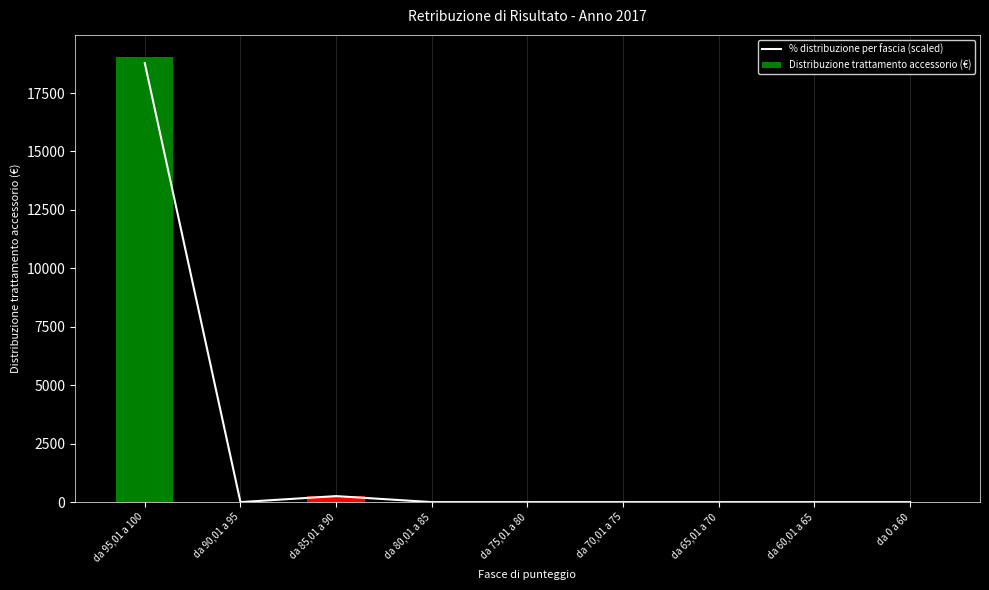

The value of % distribuzione per fascia (scaled) at da 0 a 60 is 0.0. True or false?

True